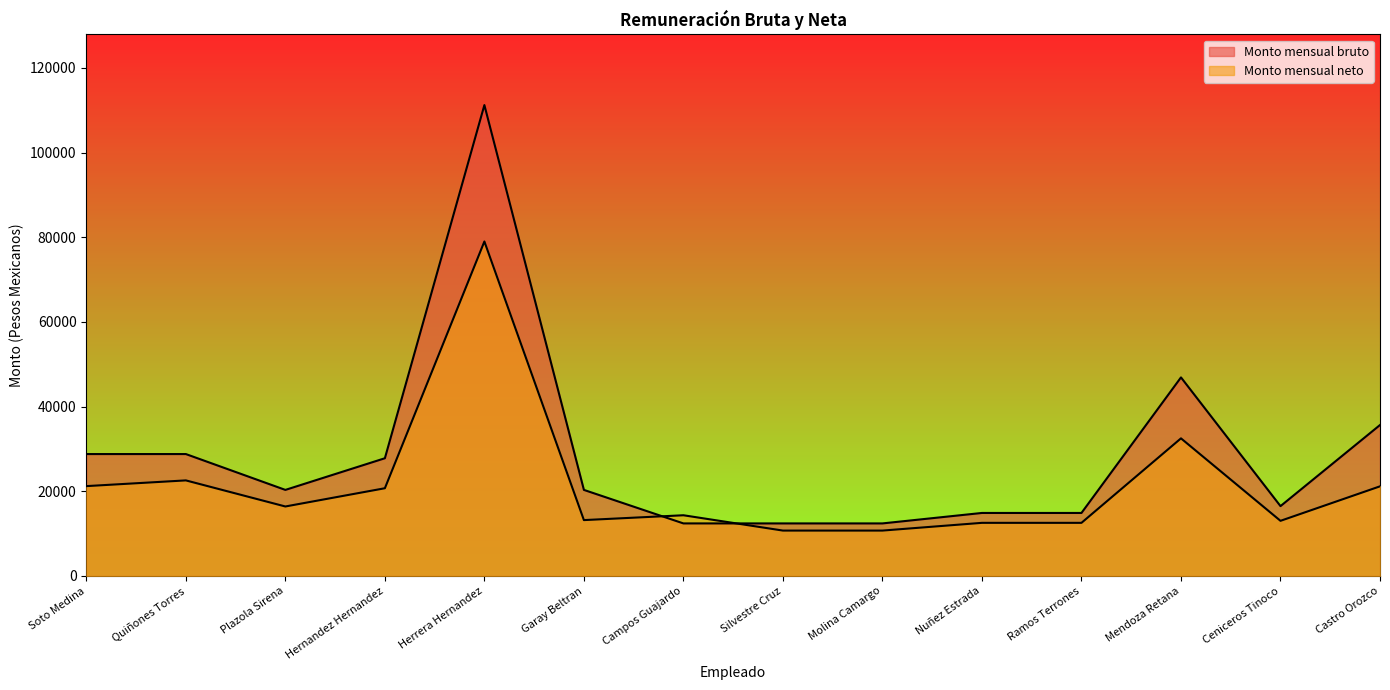

How many lines are shown in the chart?

2